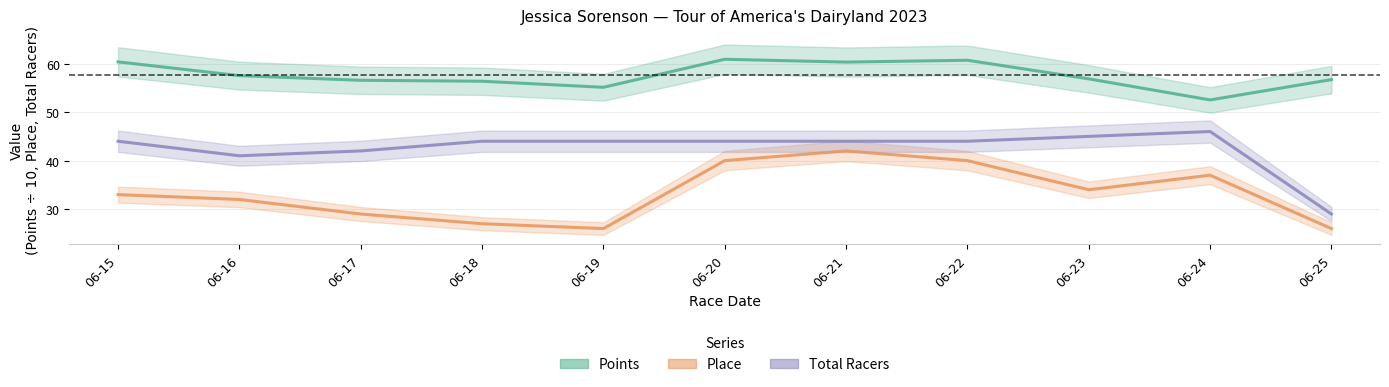

The value of Total Racers at 06-24 is 46.0. True or false?

True